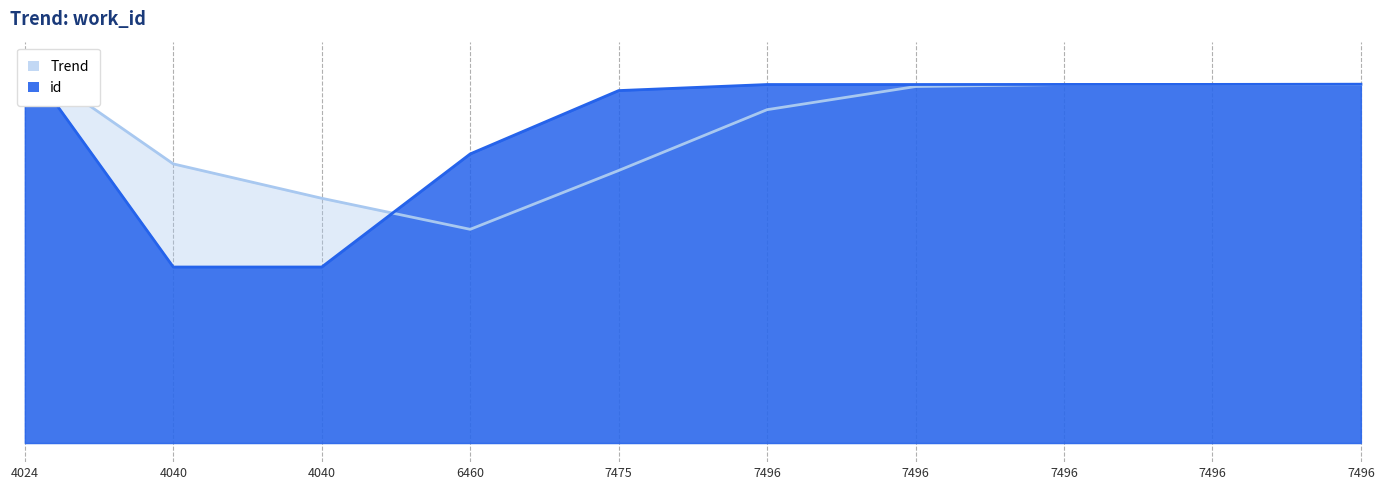

Rank the categories by value from lowest to highest.

4040, 4040, 6460, 7475, 7496, 7496, 7496, 7496, 7496, 4024